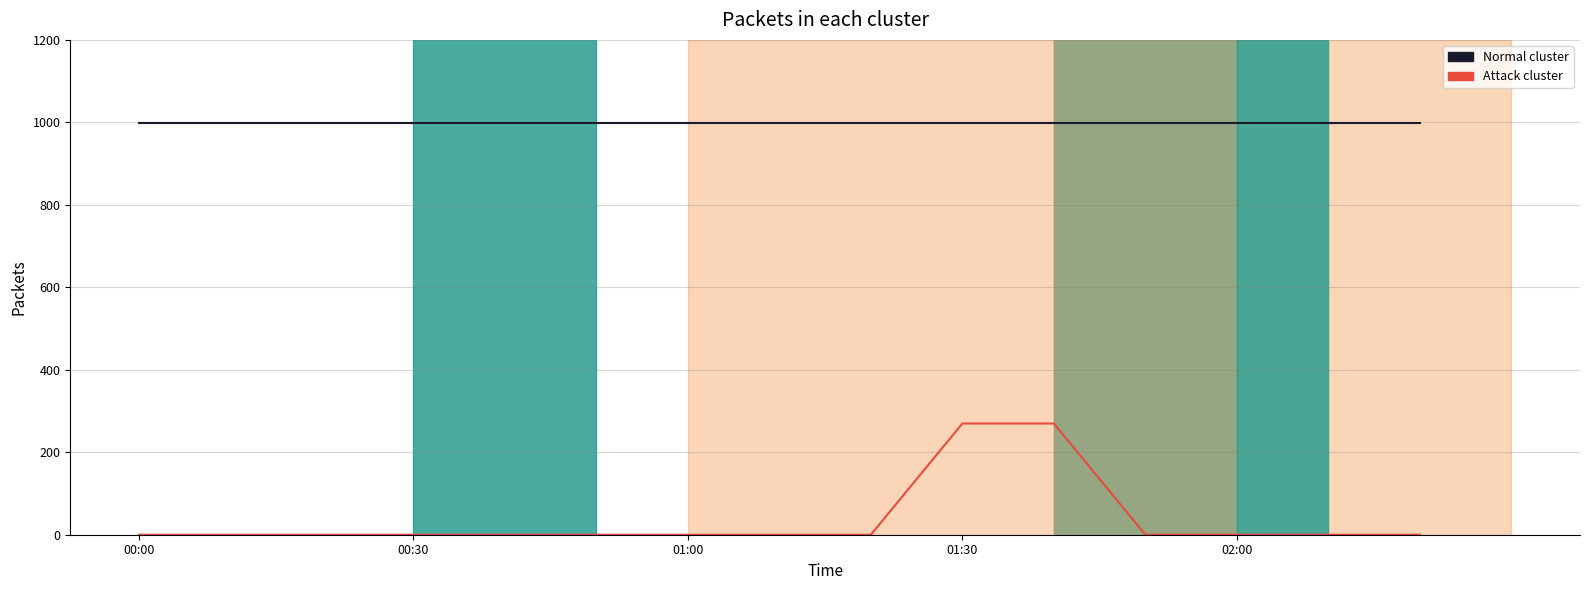

What position from the left is 01:00?

7